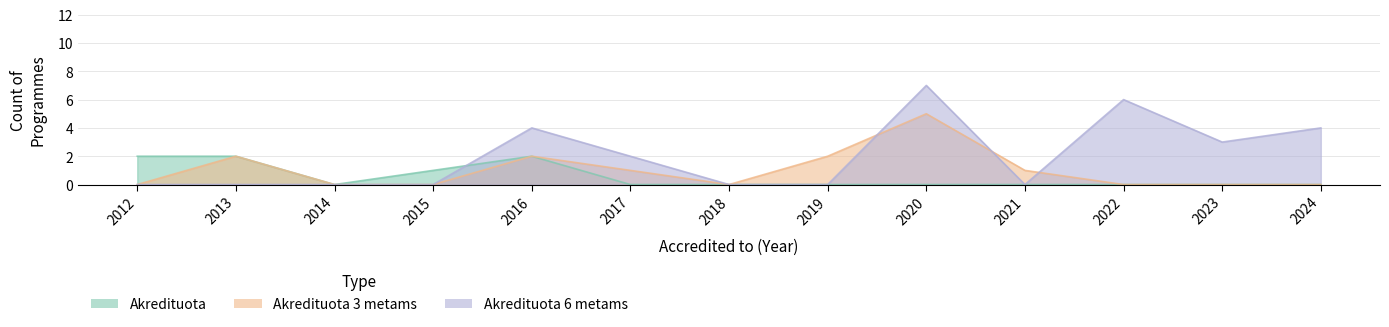

Which series changed the most between 2013 and 2014?

Akredituota